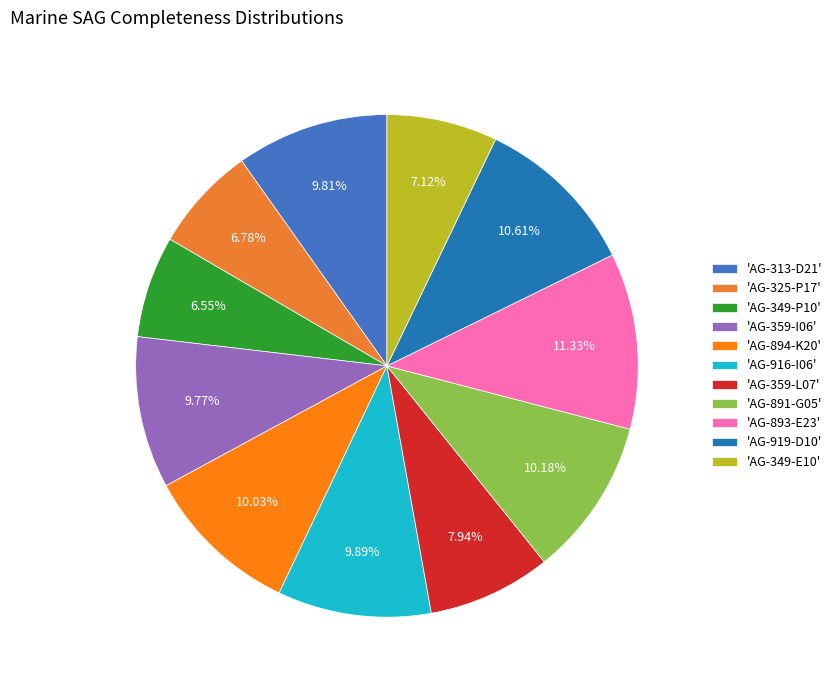

How many slices are in this pie chart?

11